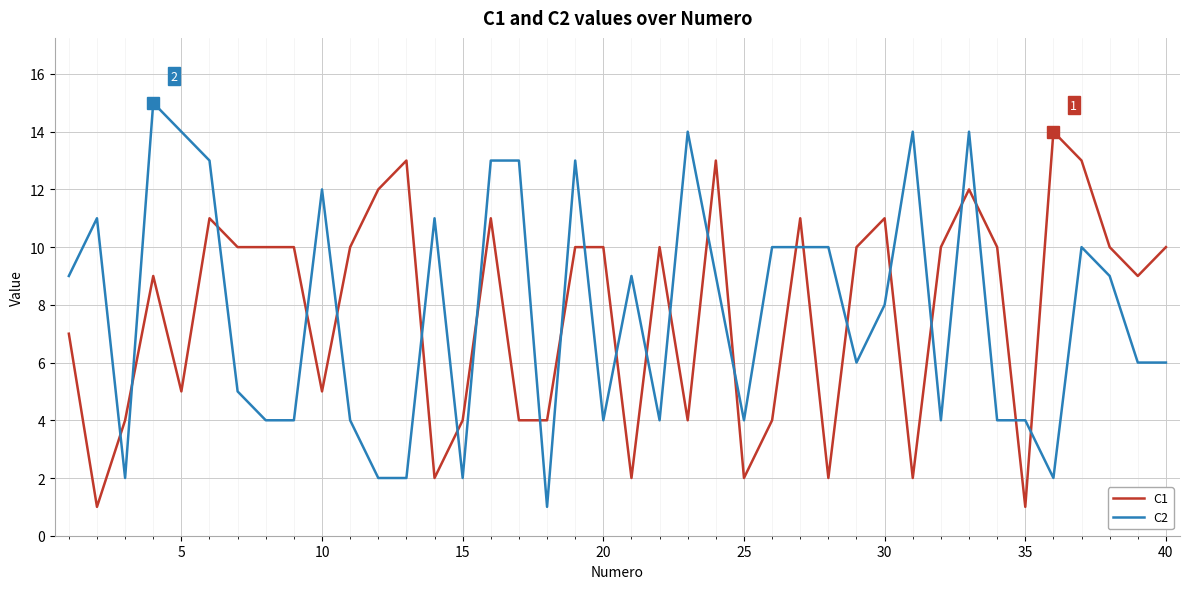

How many series are shown in this chart?

2